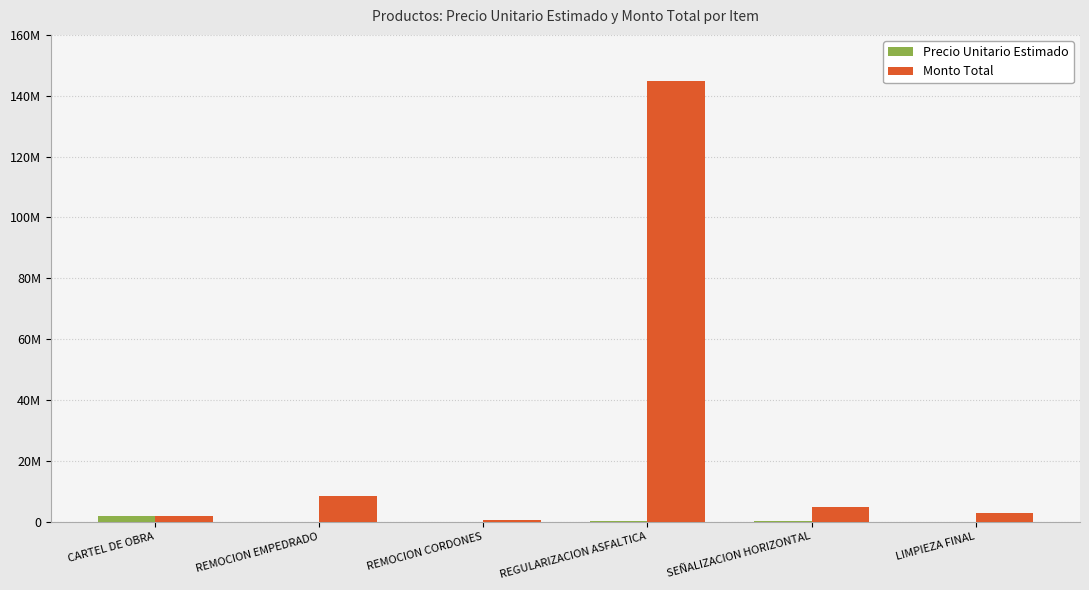

Is the value of Monto Total at LIMPIEZA FINAL greater than the value of Precio Unitario Estimado at REMOCION EMPEDRADO?

Yes